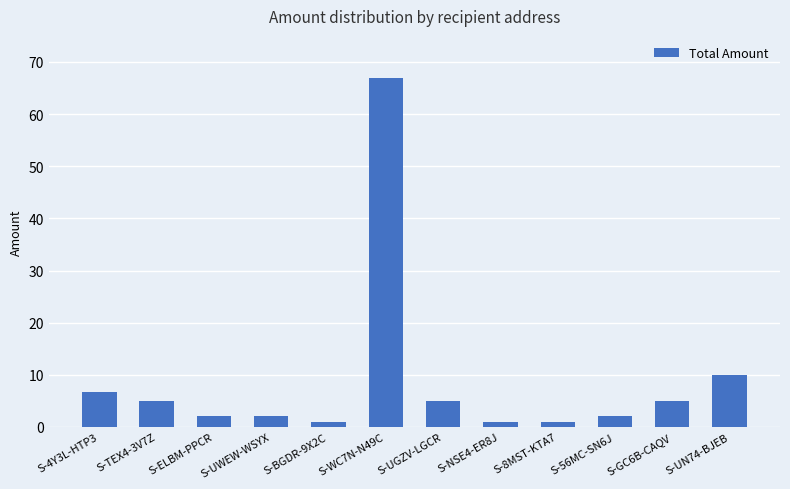

What is the value of the 3rd bar from the left?

2.0